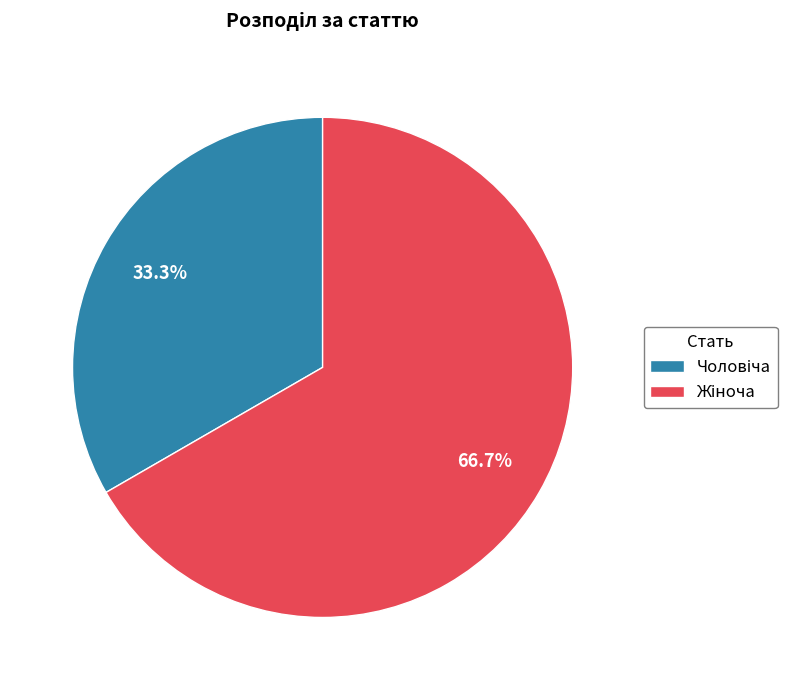

Is there any slice that represents more than half of the pie?

Yes